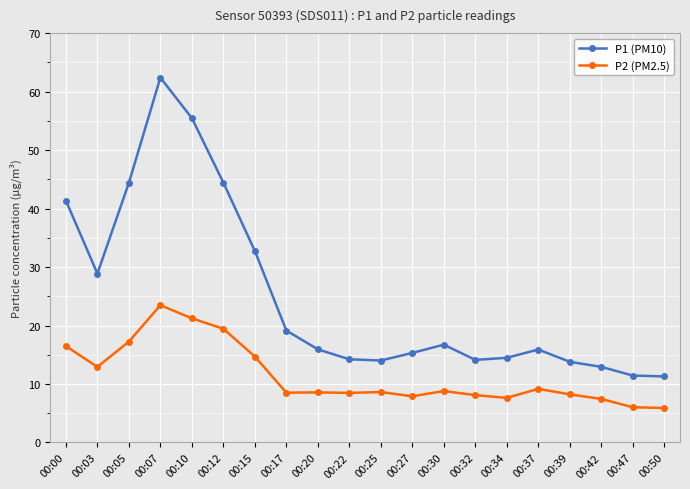

Count the number of data series in this chart.

2